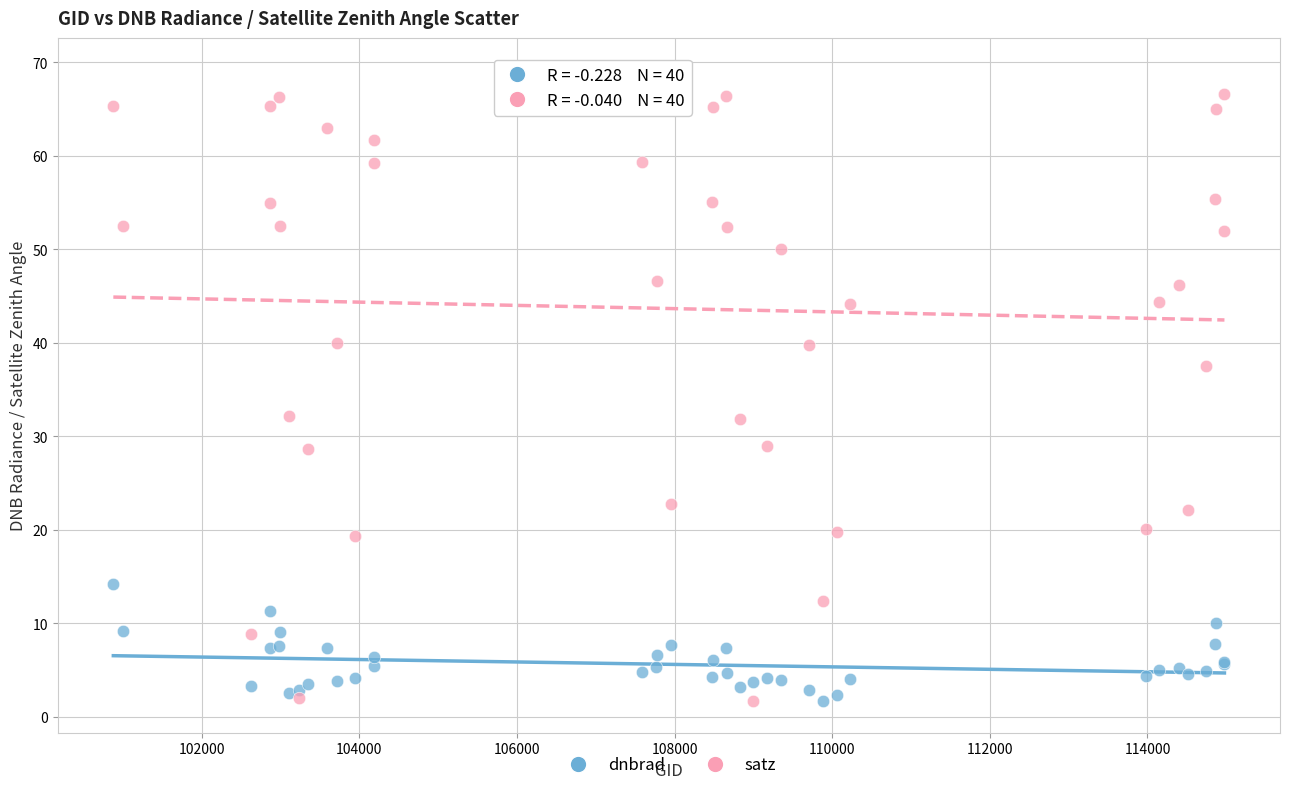

Which series has the widest spread of Y values?

satz